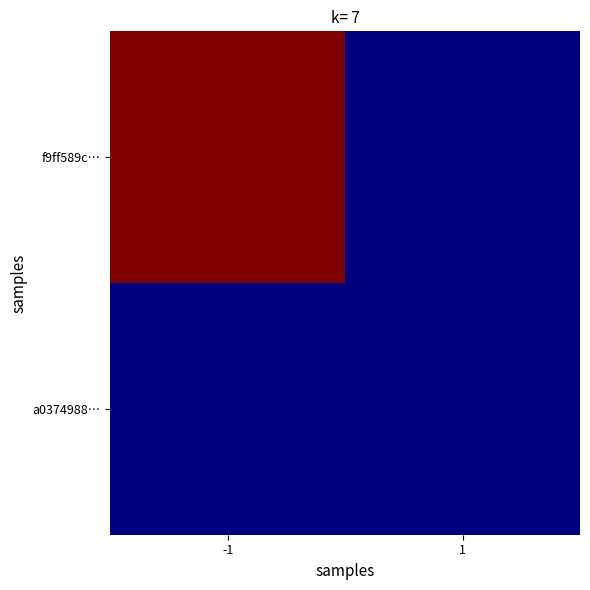

At how many categories does at least one series exceed 0?

1